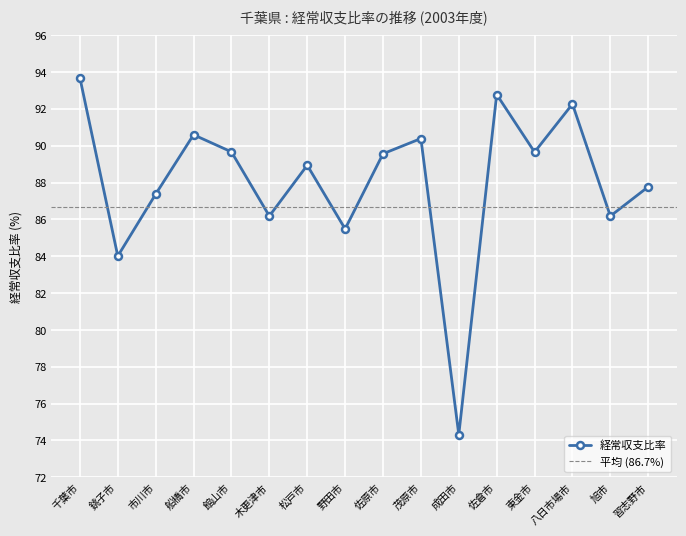

List the labels in order of value, smallest first.

成田市, 銚子市, 野田市, 旭市, 木更津市, 市川市, 習志野市, 松戸市, 佐原市, 東金市, 館山市, 茂原市, 船橋市, 八日市場市, 佐倉市, 千葉市